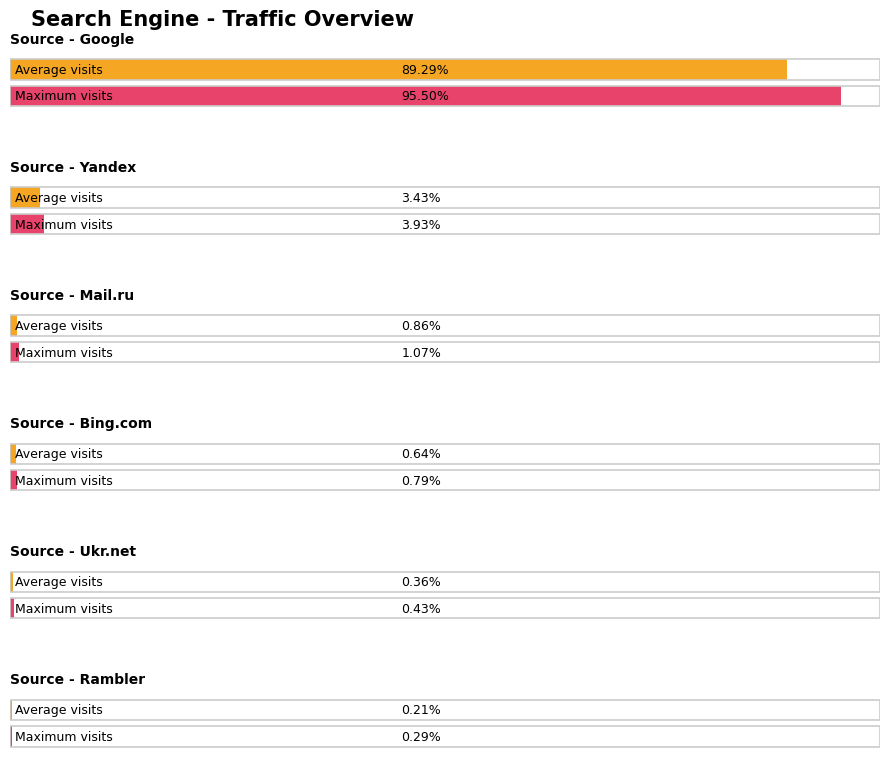

List the series in order of their peak value, highest first.

Google, Yandex, Mail.ru, Bing.com, Ukr.net, Rambler